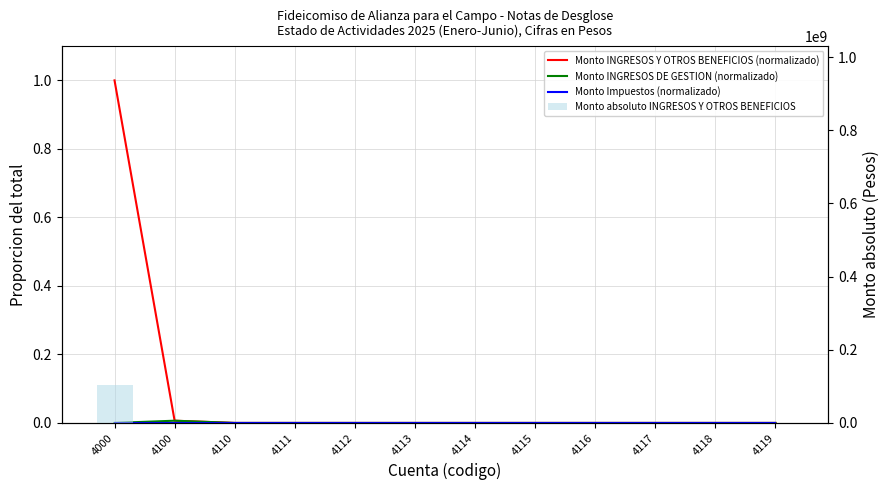

Does the chart contain any negative values?

No